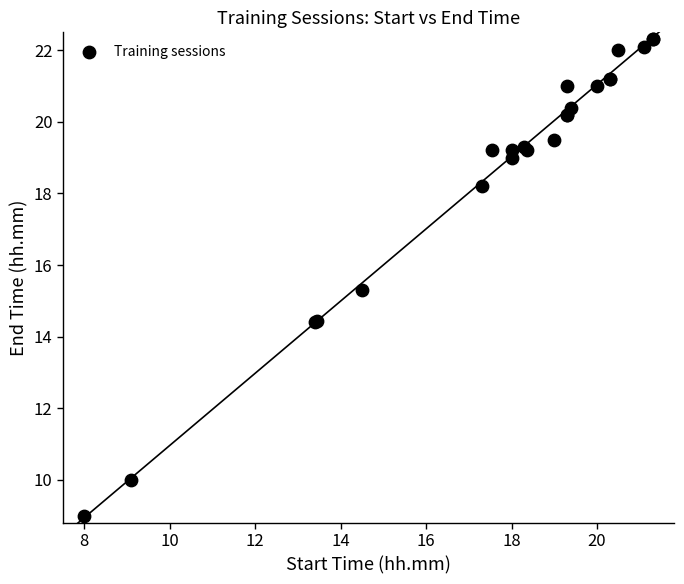

What Y value in the scatter plot is closest to 15?

15.3